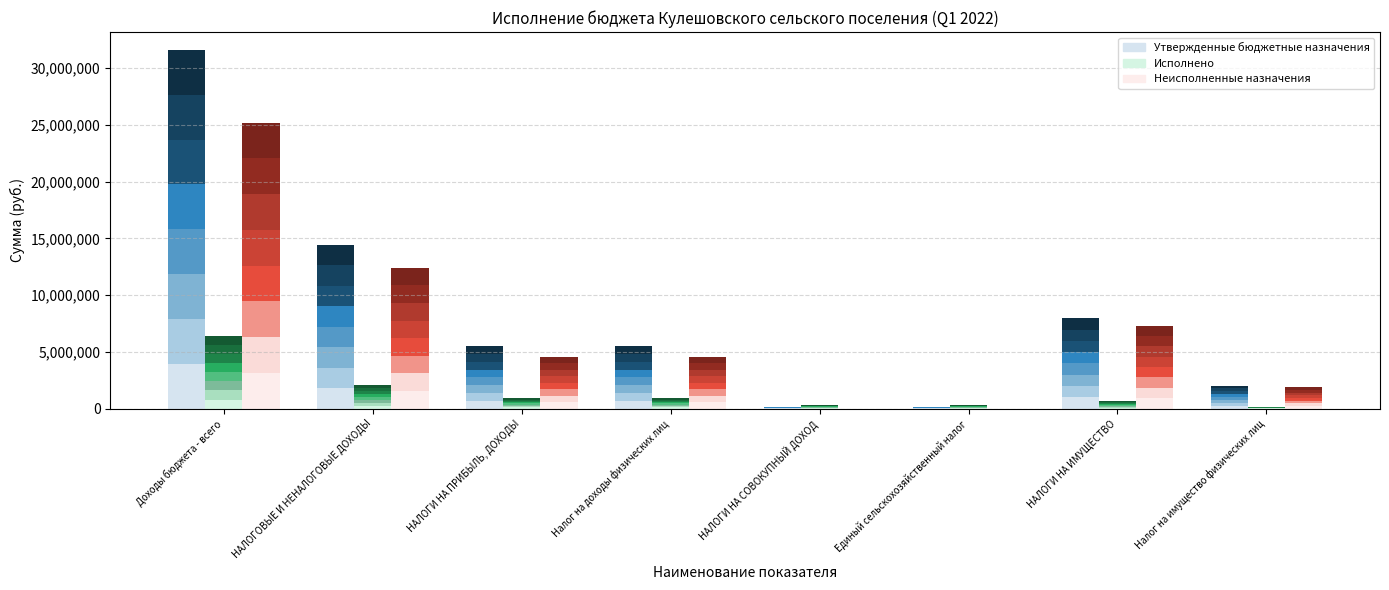

What position from the right is НАЛОГИ НА СОВОКУПНЫЙ ДОХОД?

4